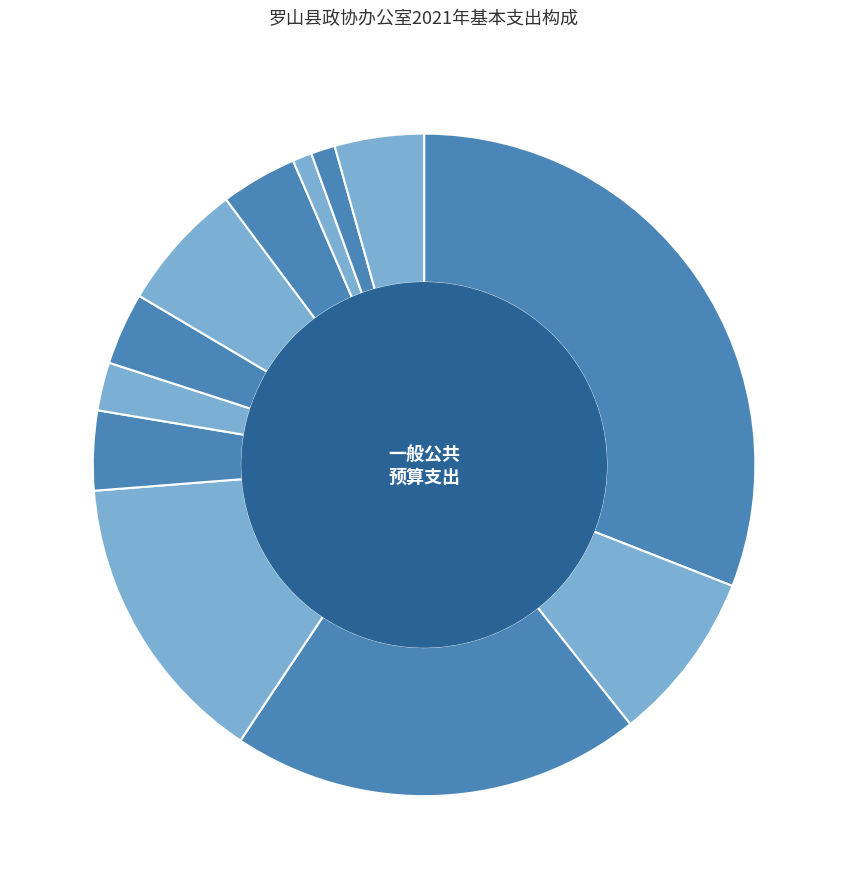

Is the sum of 社会保障缴费 and 津贴补贴 greater than half?

No